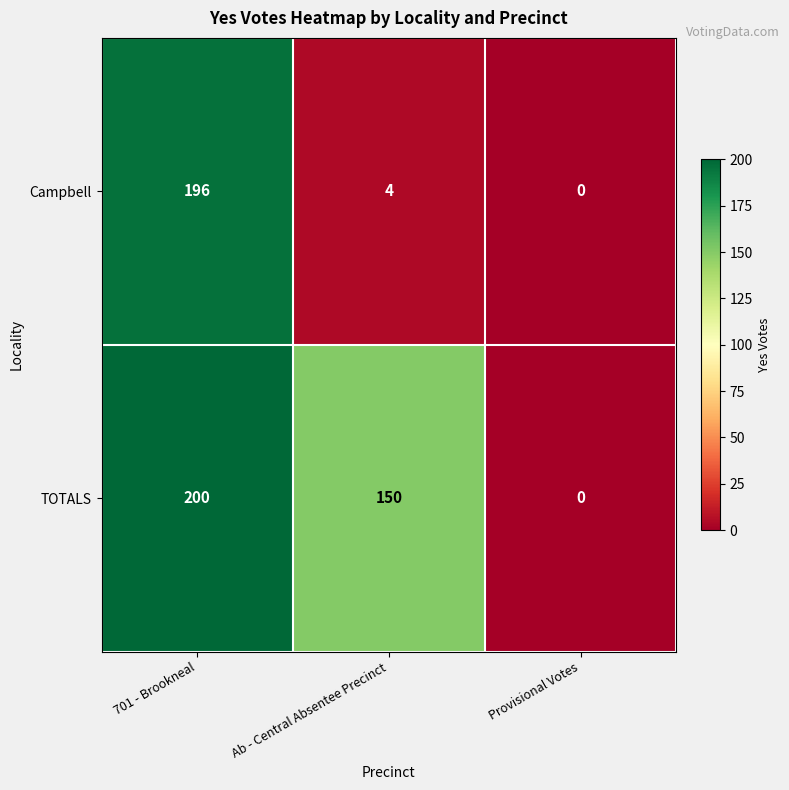

What is the highest value of the Campbell series?

196